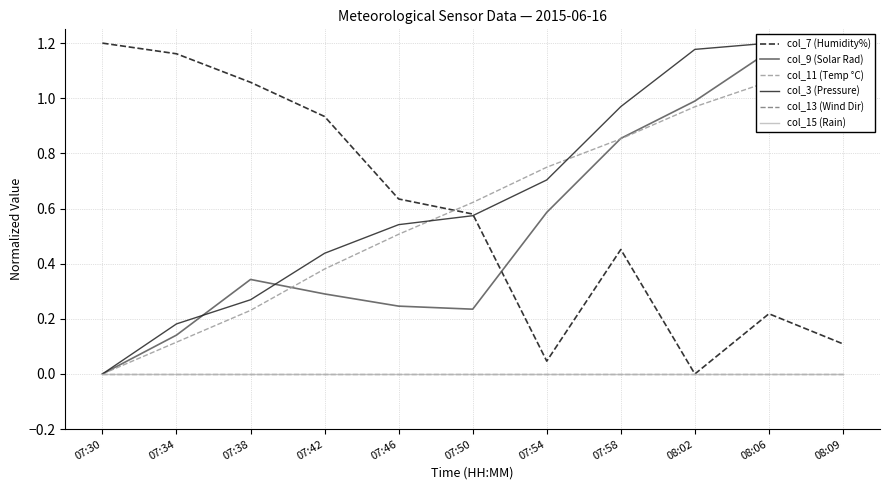

What is the total value across all series at 08:06?

3.6